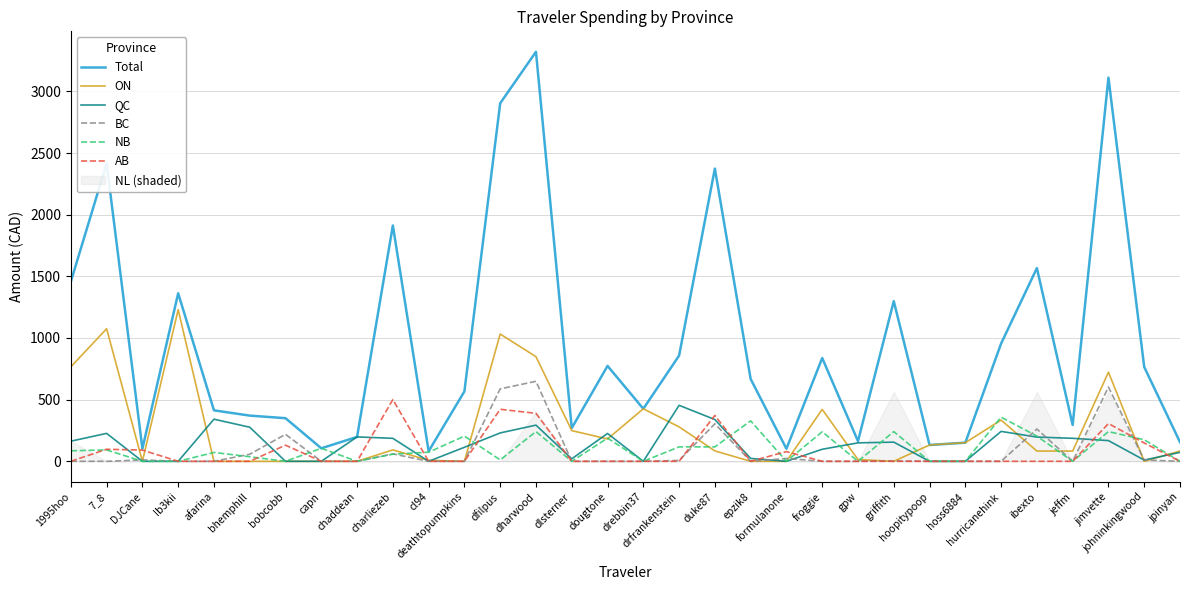

What is the sum of all NB values?

3188.3